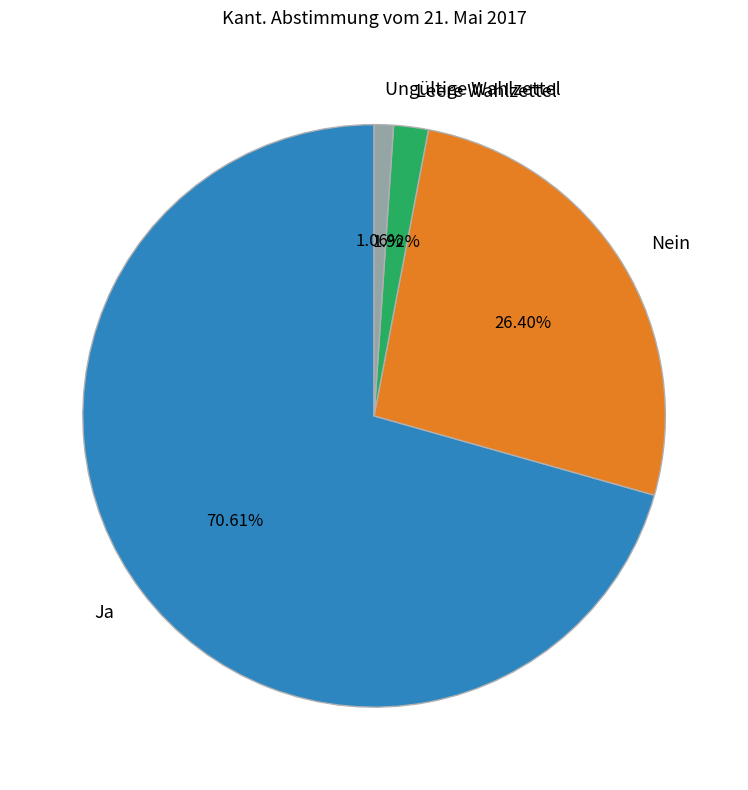

Approximately how many times larger is the value at Nein compared to Ja?

0.4